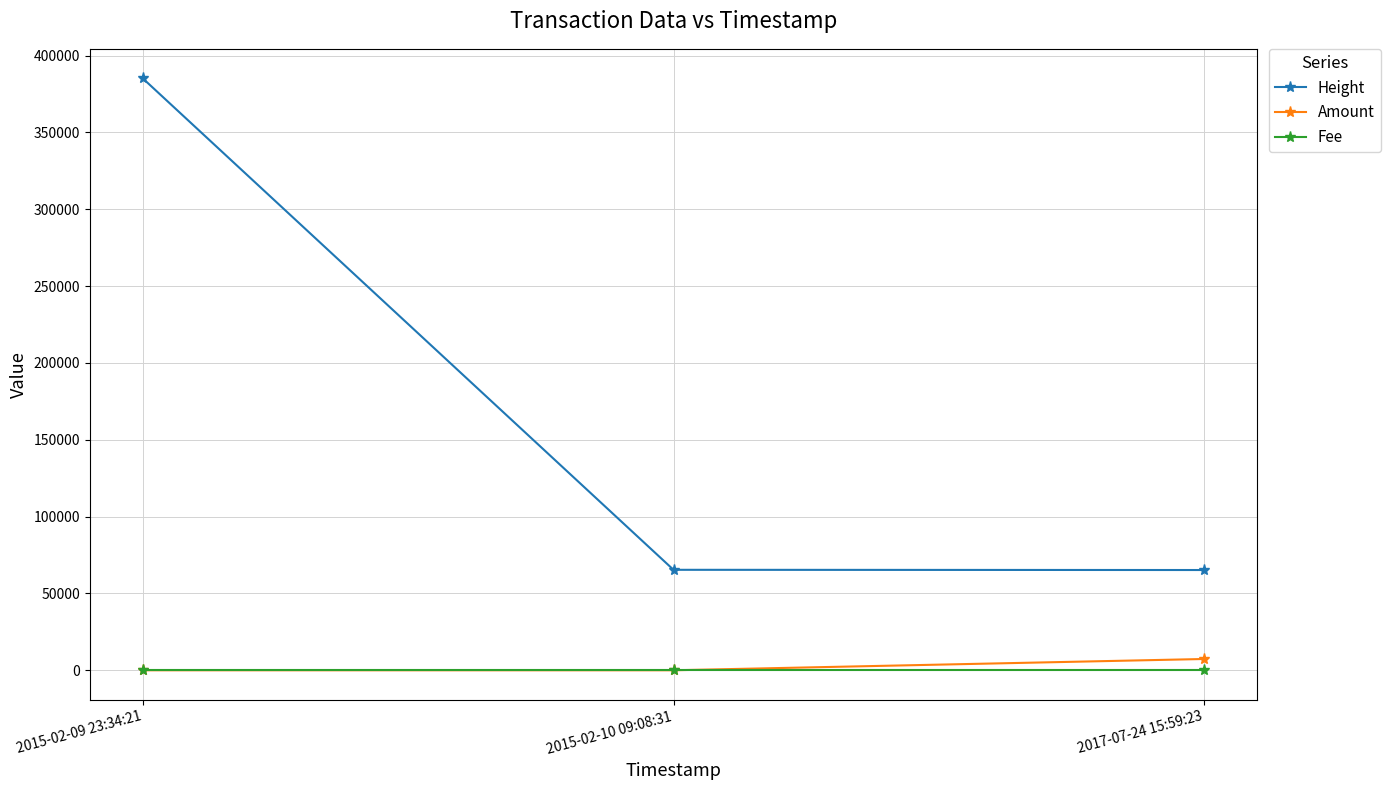

How many values in the Amount series exceed 0?

1